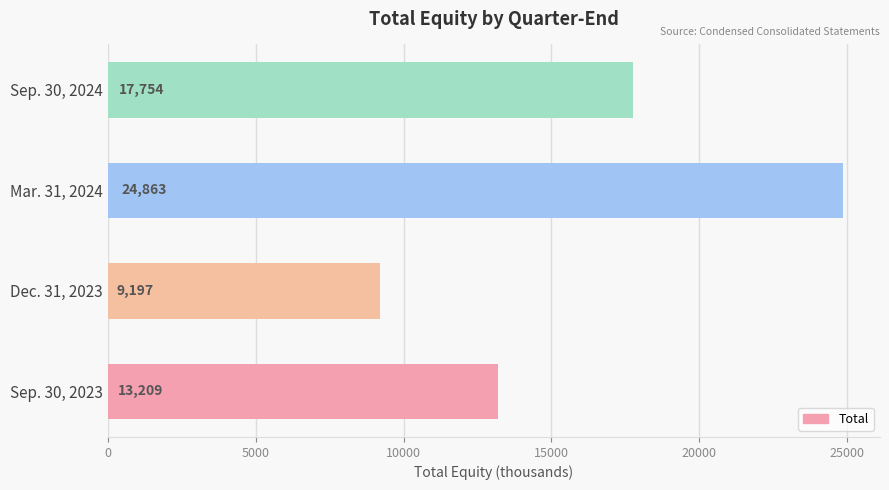

What is the difference between the values at Sep. 30, 2023 and Dec. 31, 2023?

4012